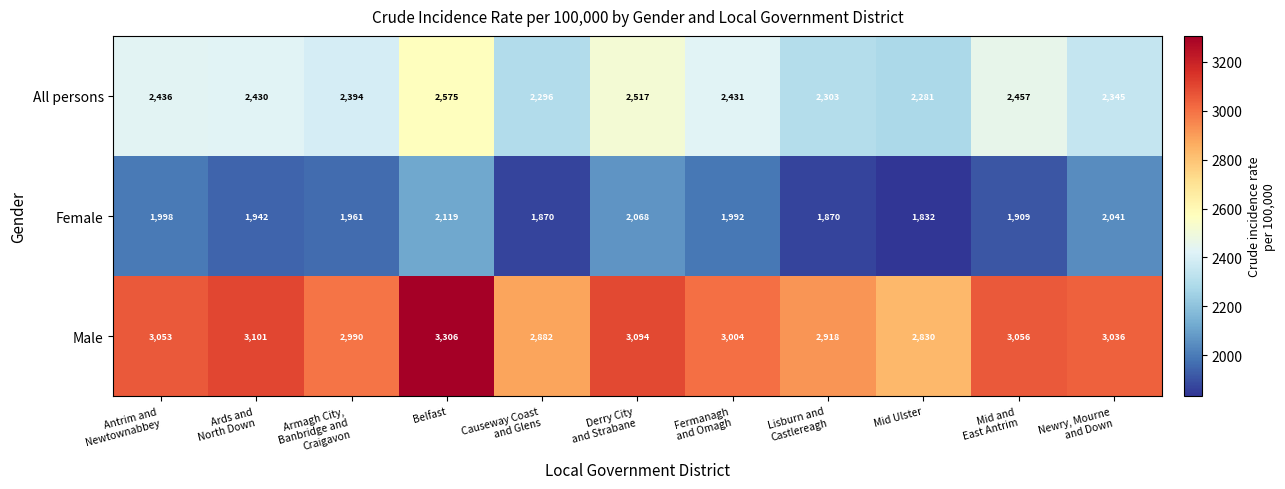

What is the difference between the second highest and second lowest values in the Female series?

198